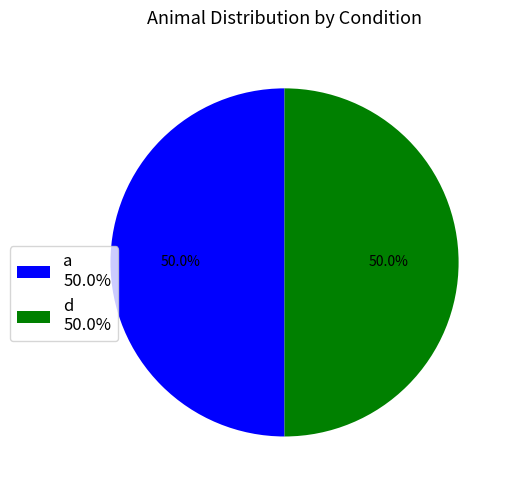

What is the ratio of the value at a 50.0% to the value at d 50.0%?

1.0